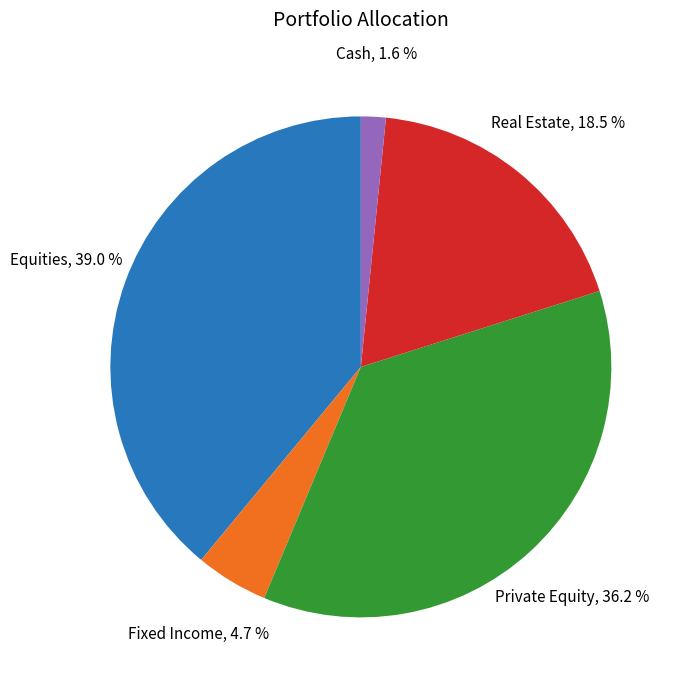

Does any single category account for the majority?

No